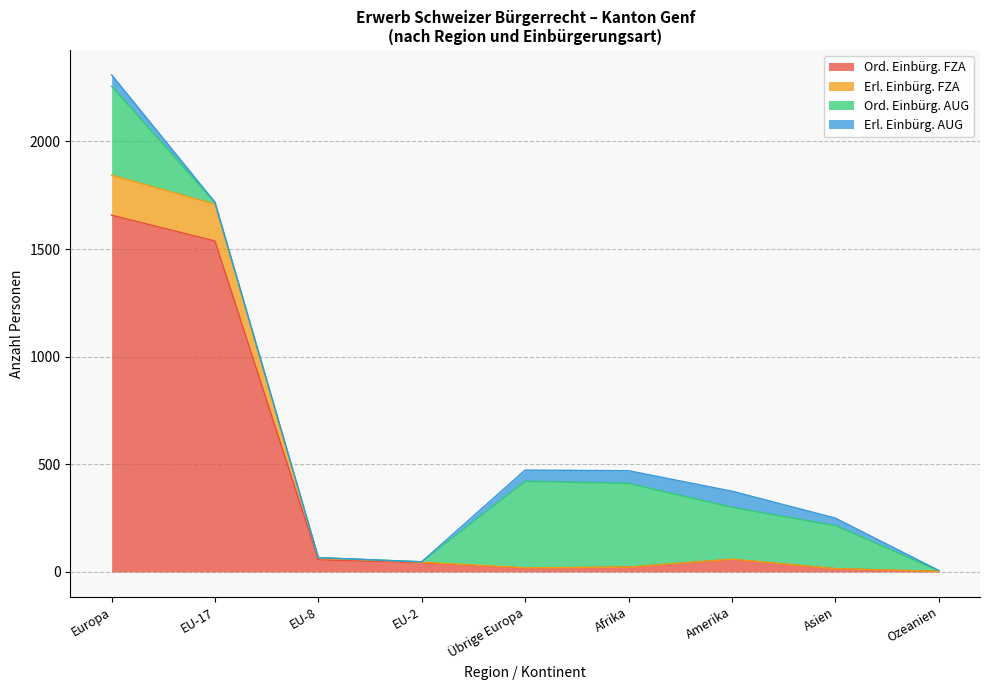

What is the total value across all series at Europa?

2309